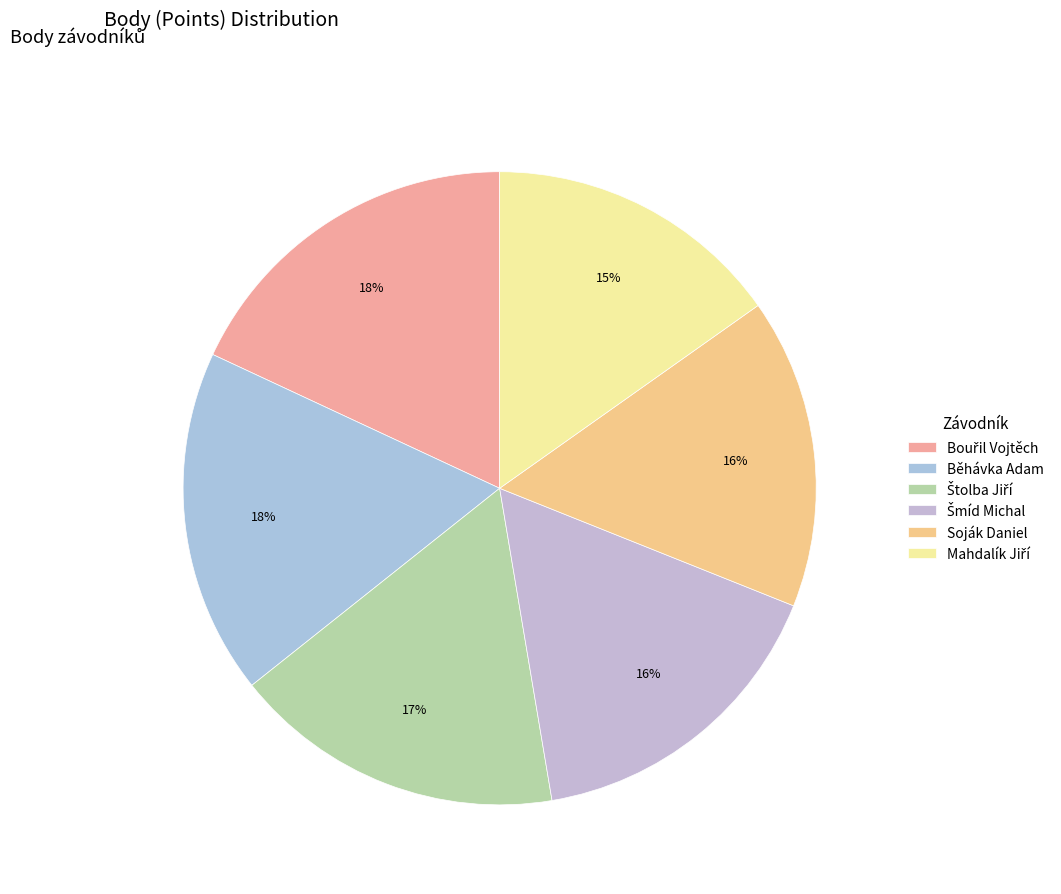

How many segments does this pie chart have?

6